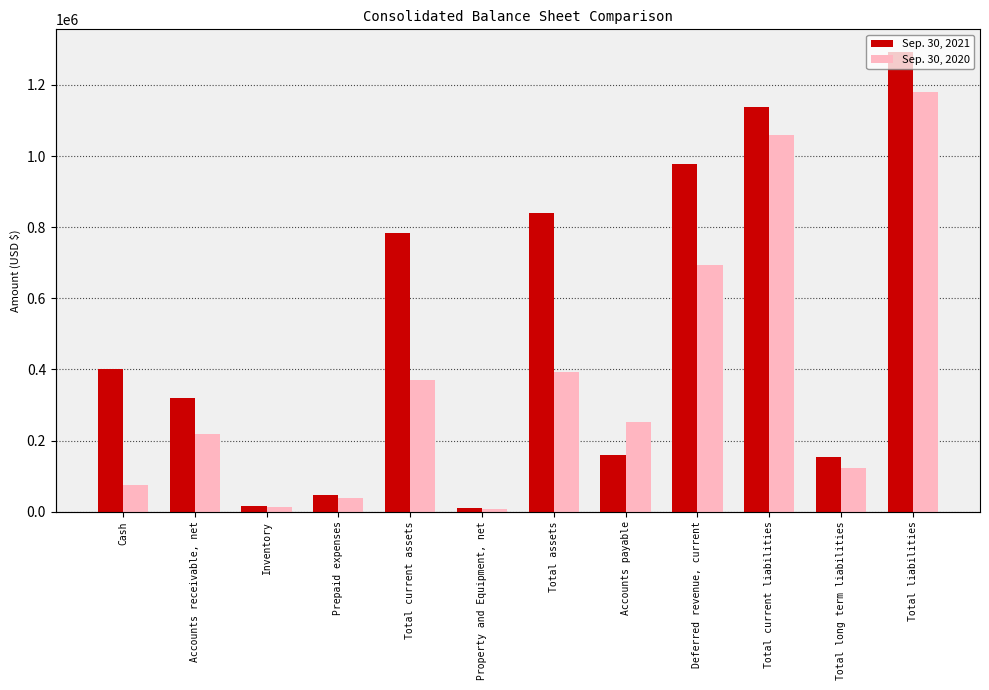

What is the difference between the second highest and second lowest values in the Sep. 30, 2020 series?

1045635